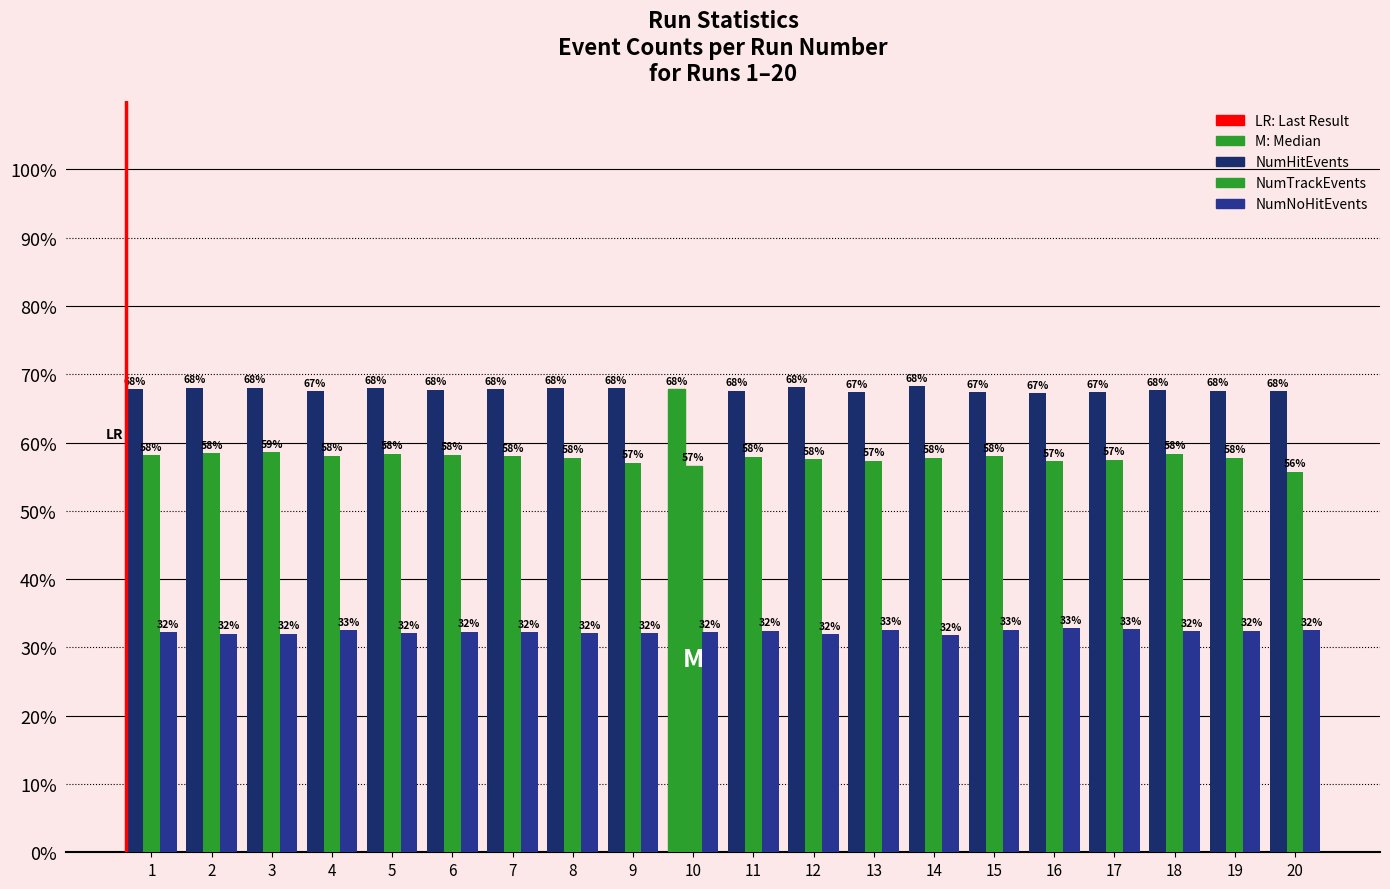

Does the chart contain any negative values?

No